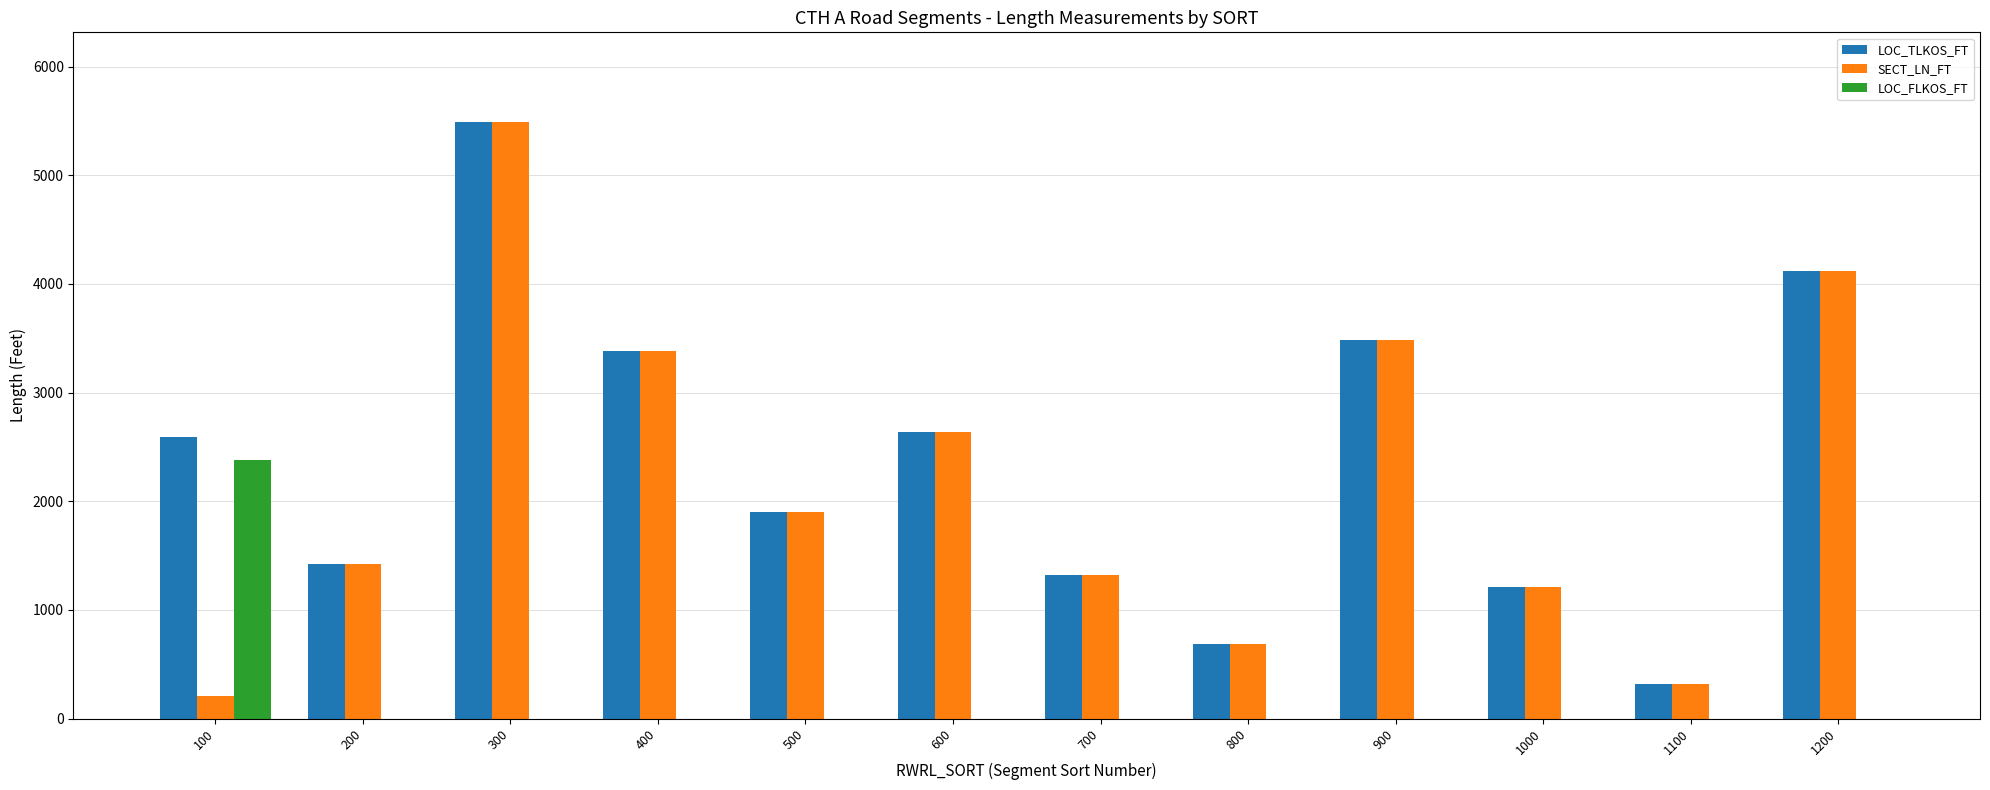

At which label is LOC_TLKOS_FT closest to 2904?

600